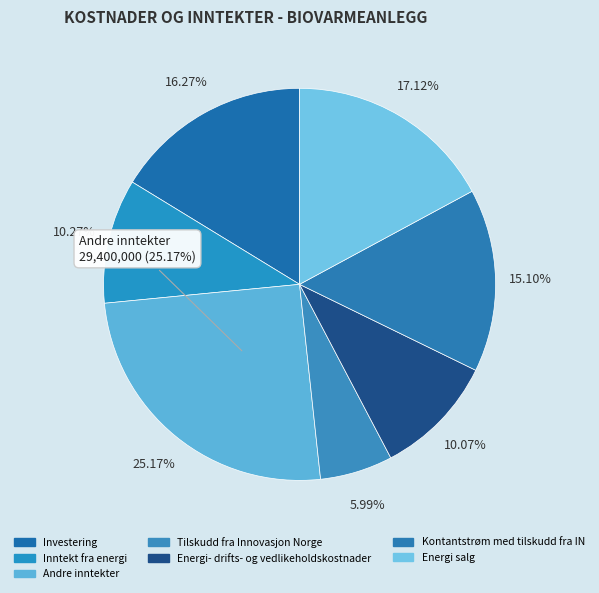

What is the change in value from Andre inntekter to Energi salg?

-9400000.0